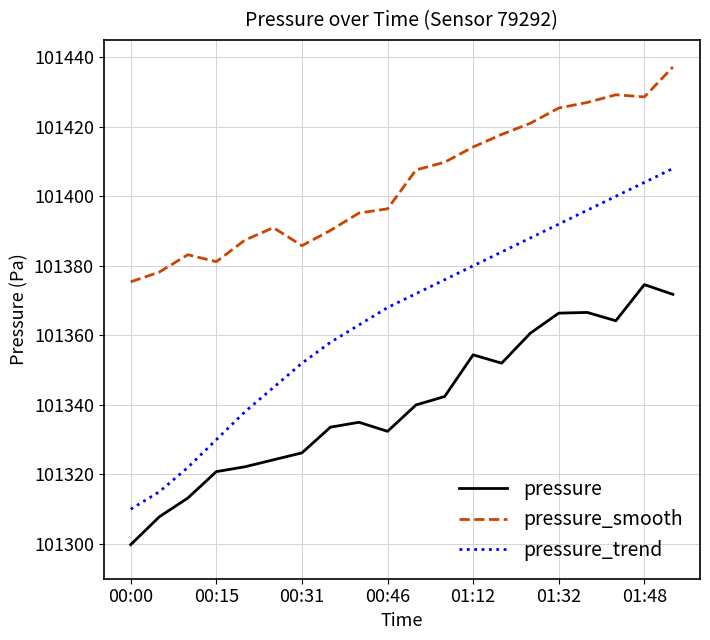

Which series has the largest total across all categories?

pressure_smooth